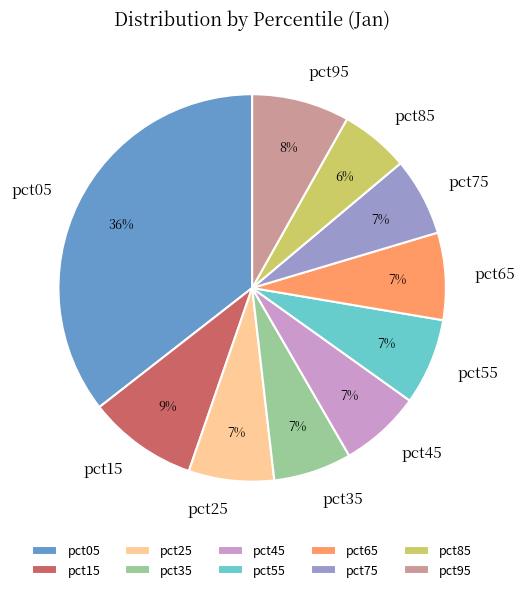

Is there any slice that represents more than half of the pie?

No